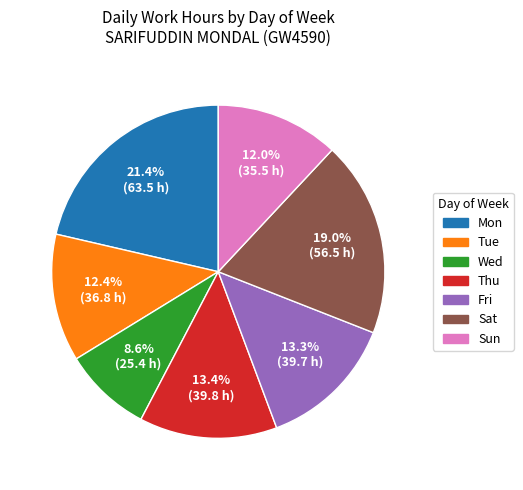

Is there any slice that represents more than half of the pie?

No